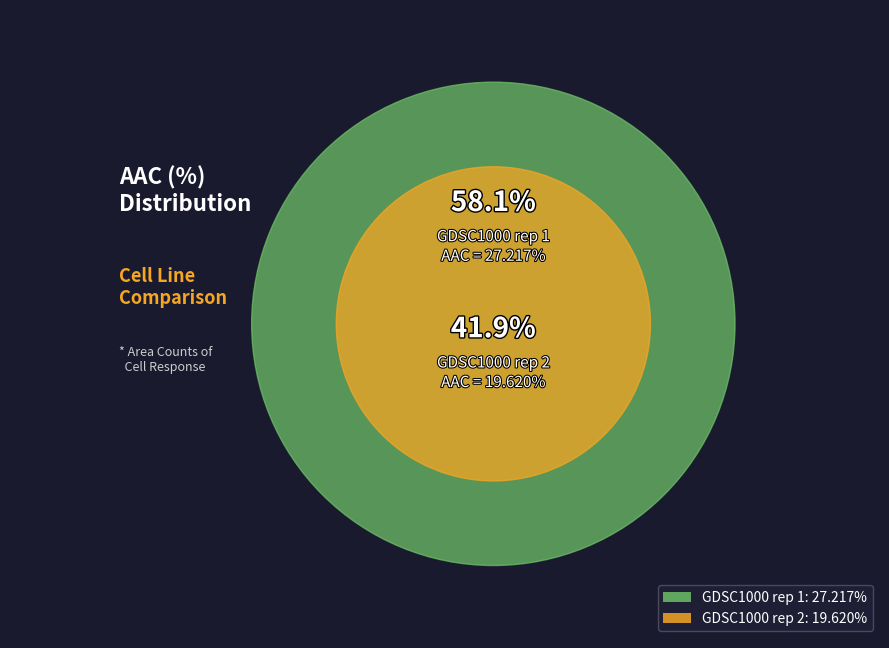

To the nearest percent, what portion does GDSC1000 rep 1 represent?

58%